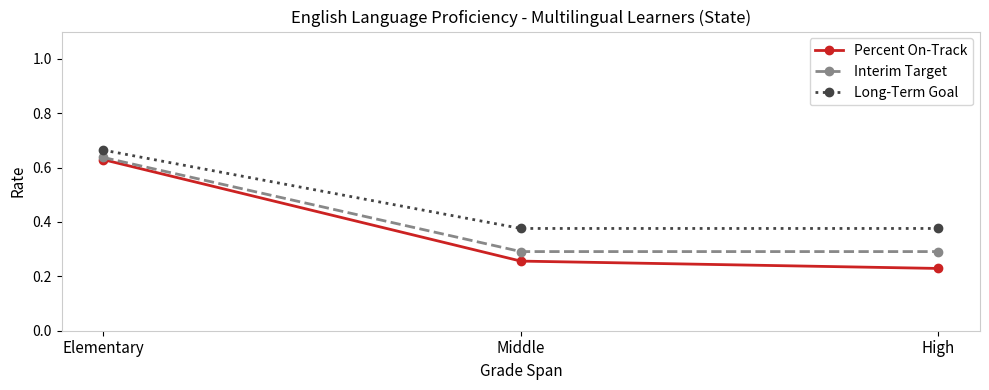

Is it true that Long-Term Goal equals 0.5 at High?

False